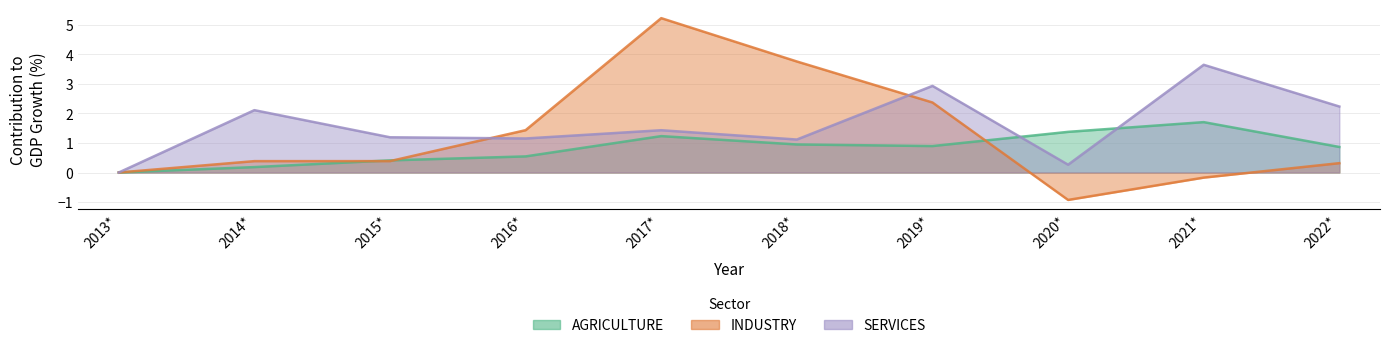

What is the label of the 6th point from the left?

2018*